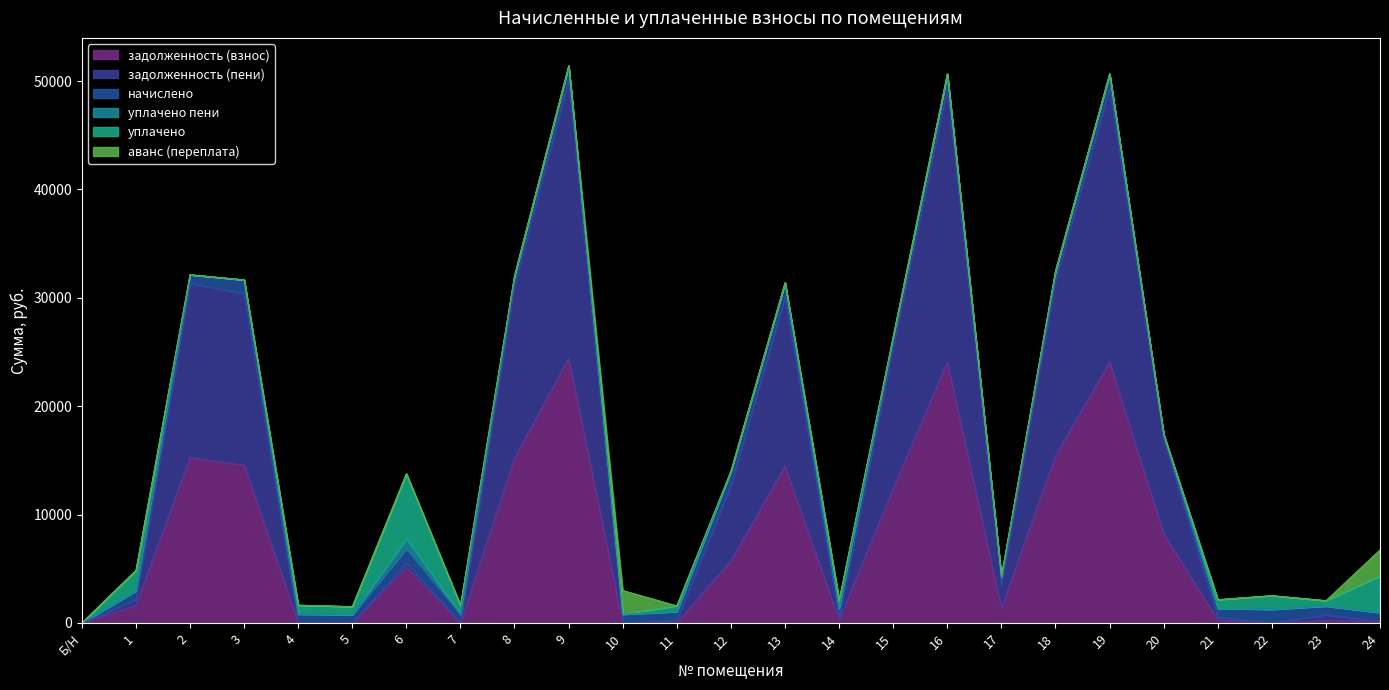

How many interior local valleys does the начислено series have?

8